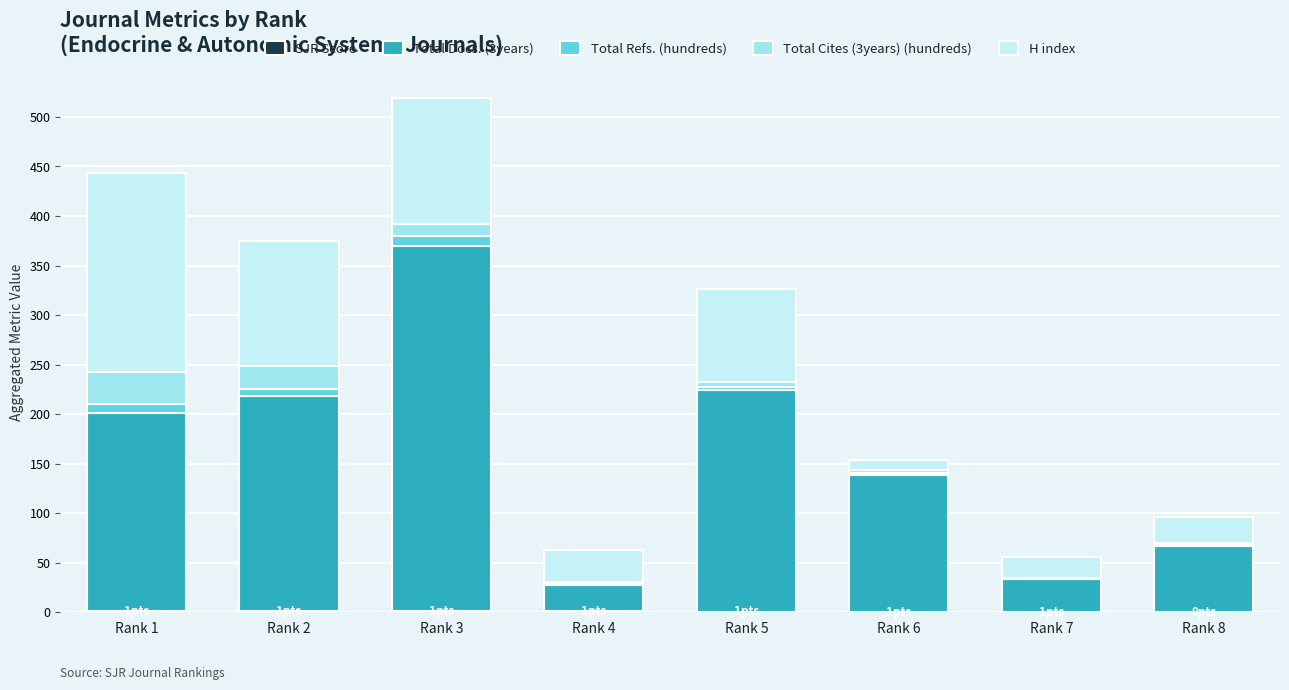

At which category is the sum across all series the highest?

Rank 3